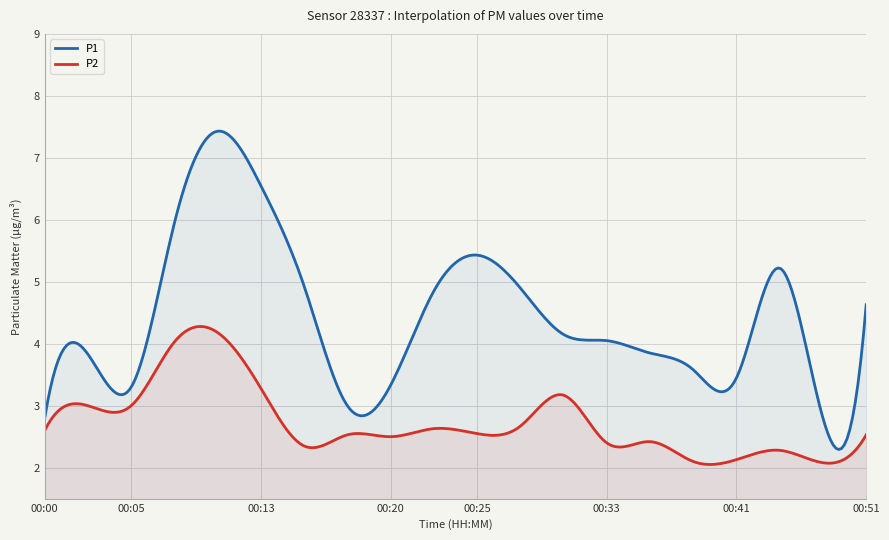

List the series in order of their overall mean, highest first.

P1, P2